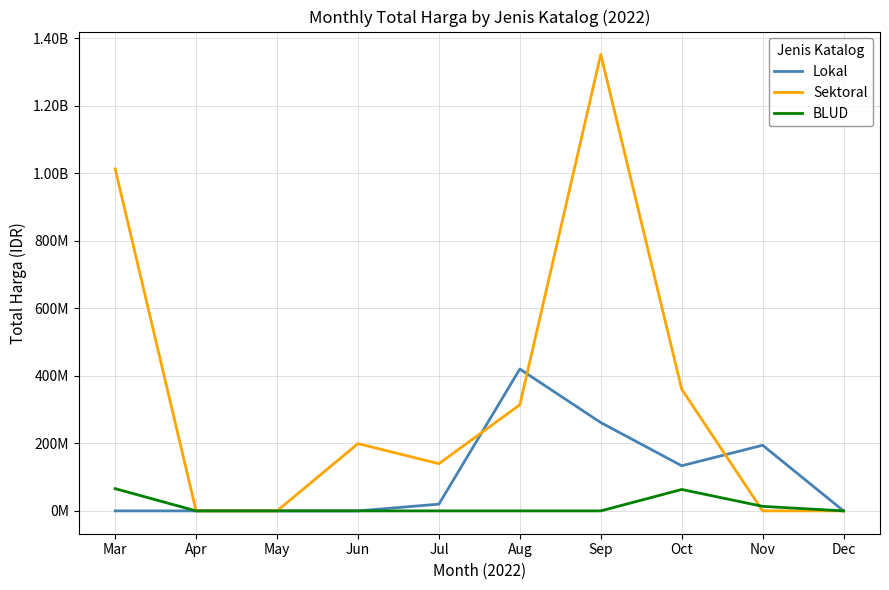

What are all the series names shown in the legend?

Lokal, Sektoral, BLUD